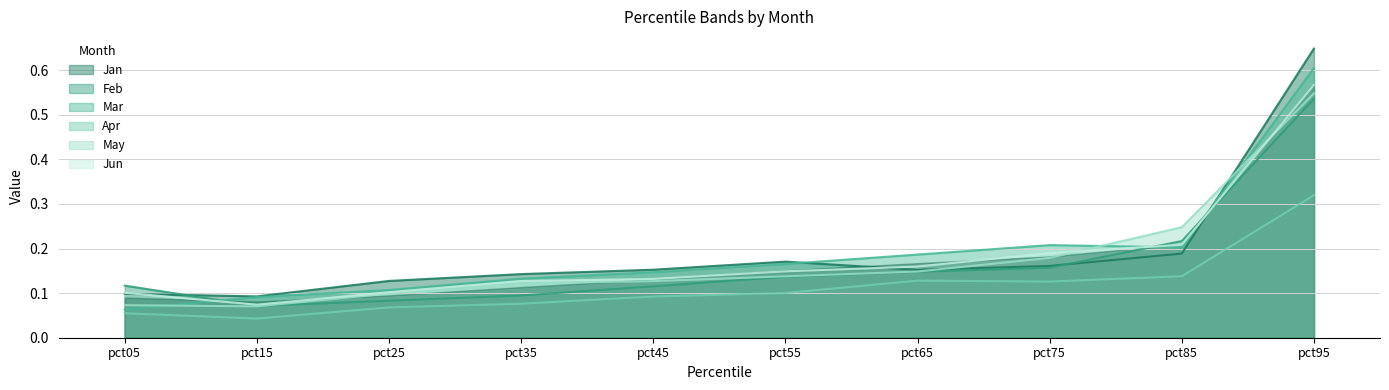

Is it true that Mar equals 0.1 at pct45?

False